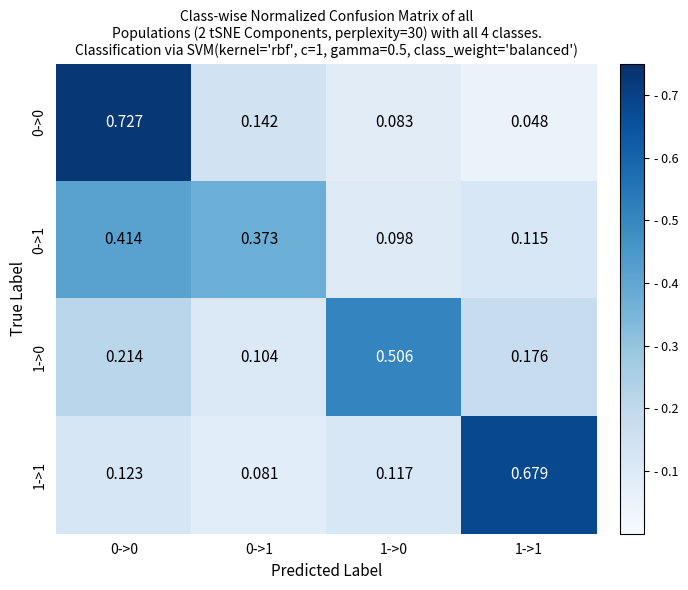

Is the value of 1->0 at 0->1 greater than the value of 0->1 at 0->0?

No